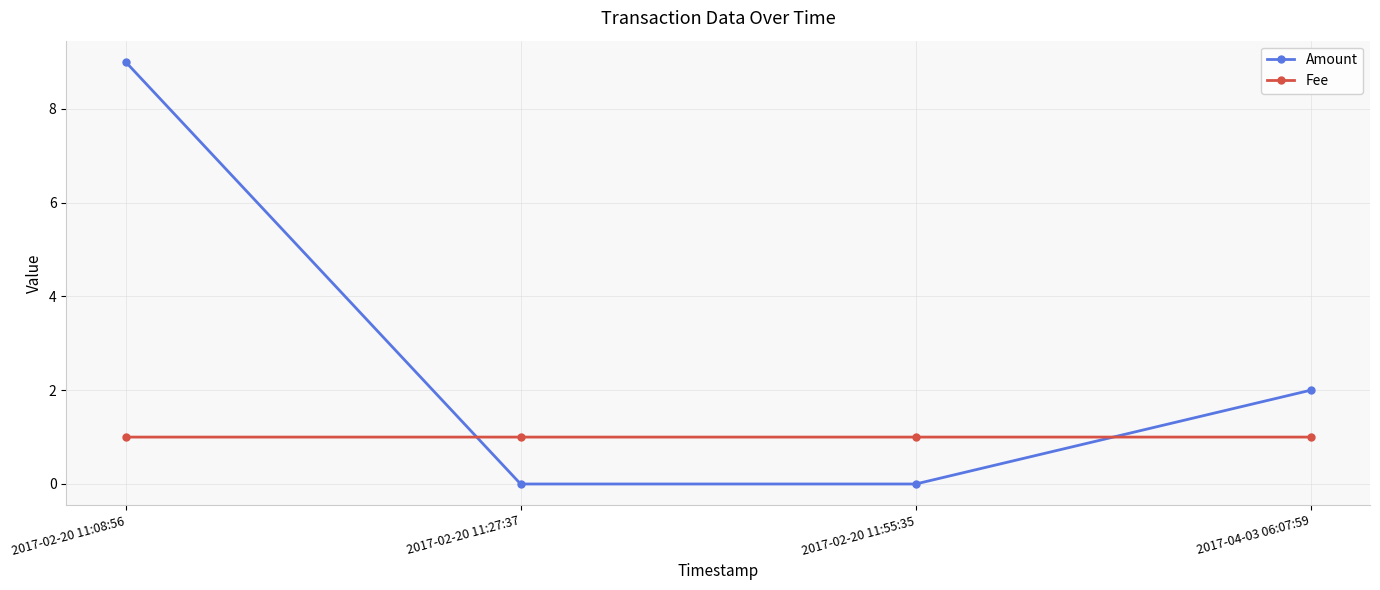

What is the minimum value for Fee?

1.0